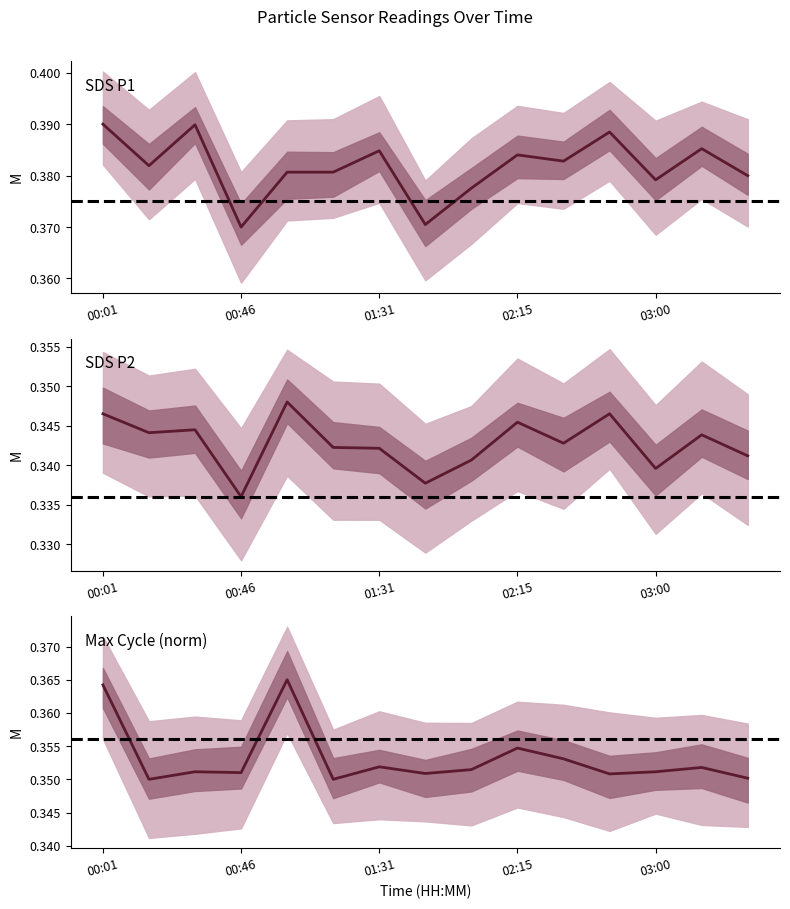

What is the total value across all series at 01:31?

1.1